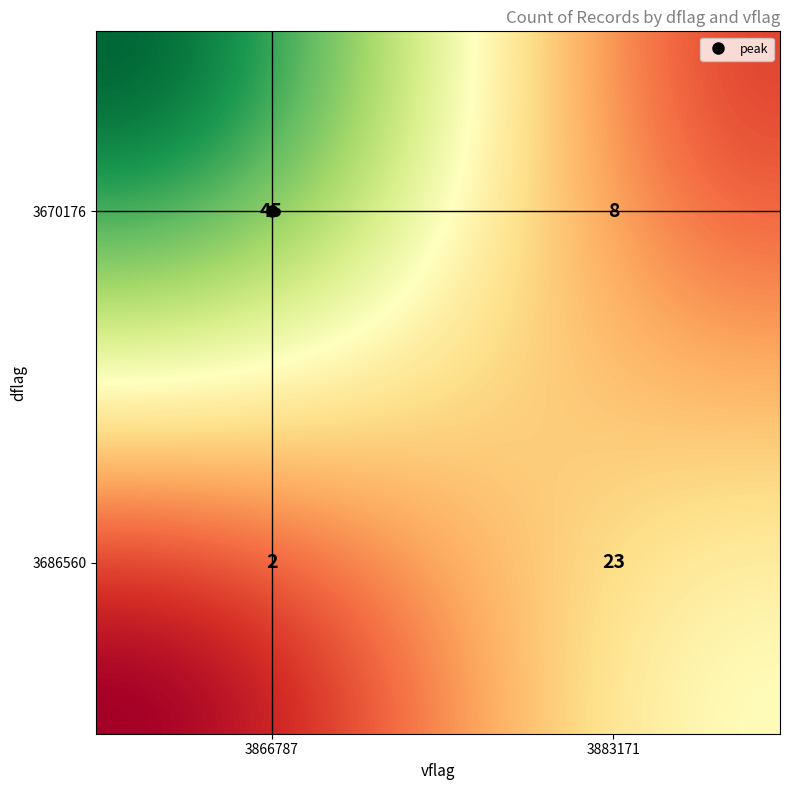

What is the maximum value shown in the chart?

45